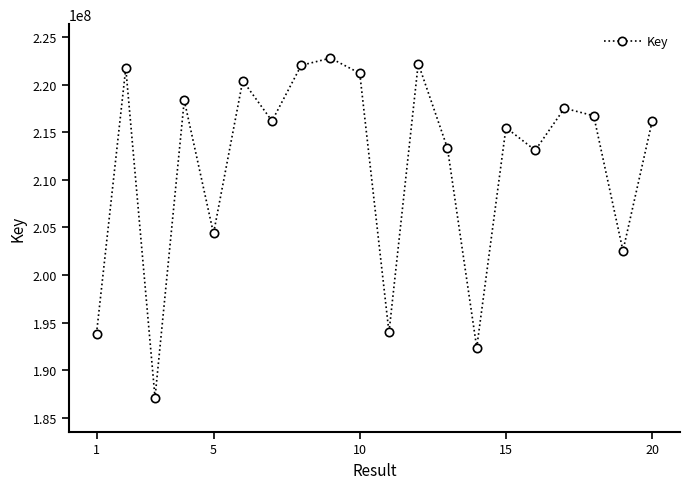

True or false: there are more than 0 points higher than both neighbors.

True